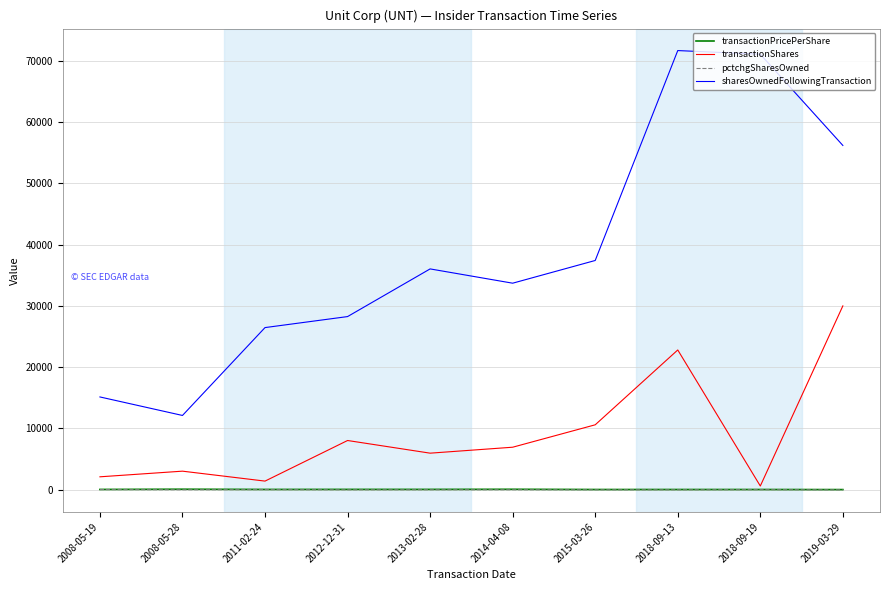

At which label is transactionShares closest to 15300?

2015-03-26